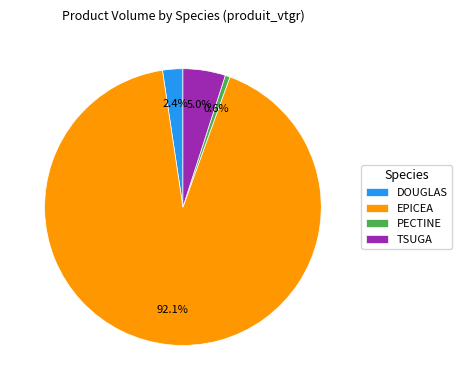

Which slice represents more than half of the pie?

EPICEA